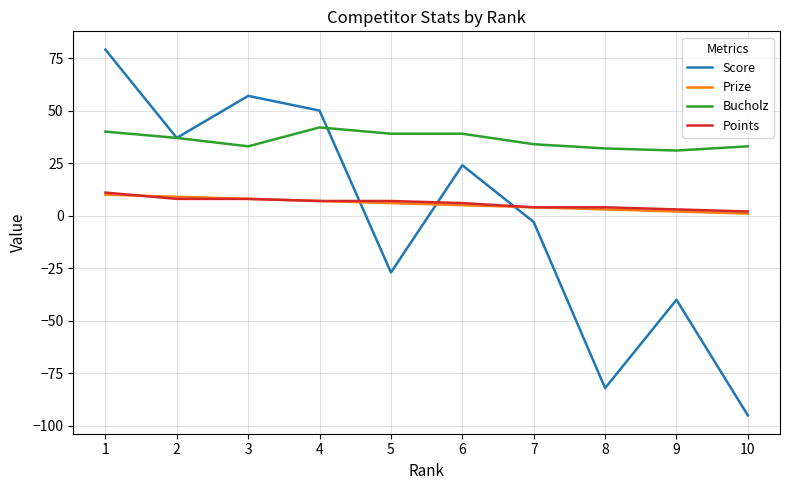

True or false: Bucholz and Points intersect in this chart.

False